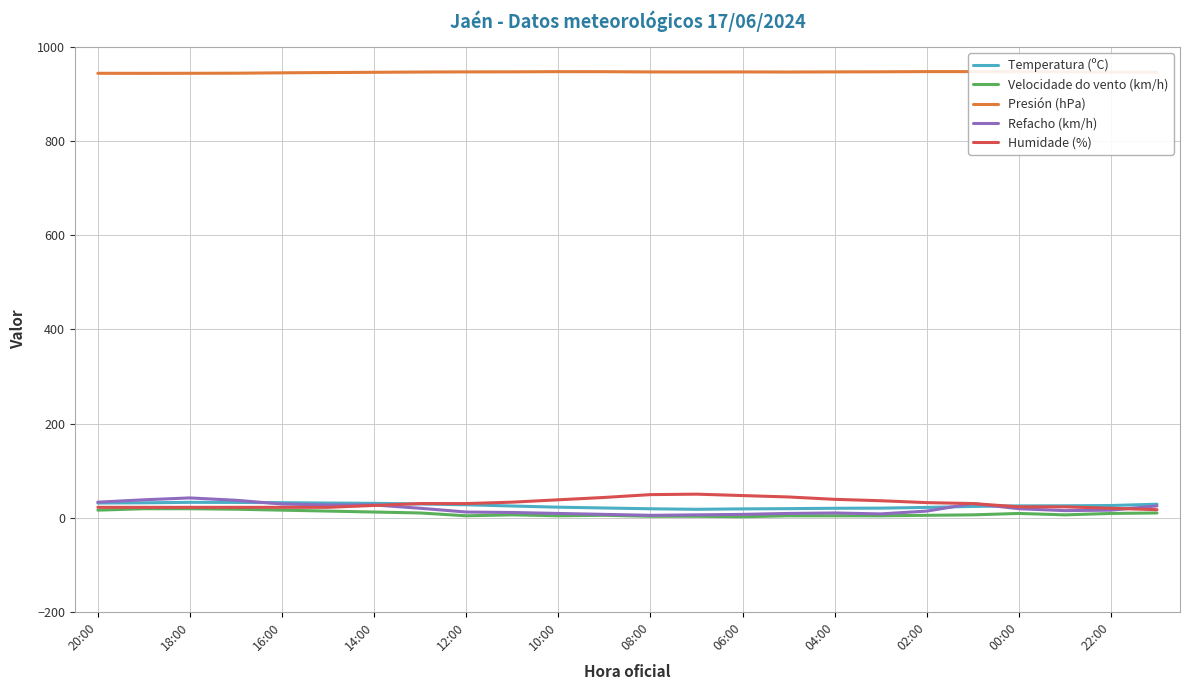

What is the average value of the Velocidade do vento (km/h) series?

8.7